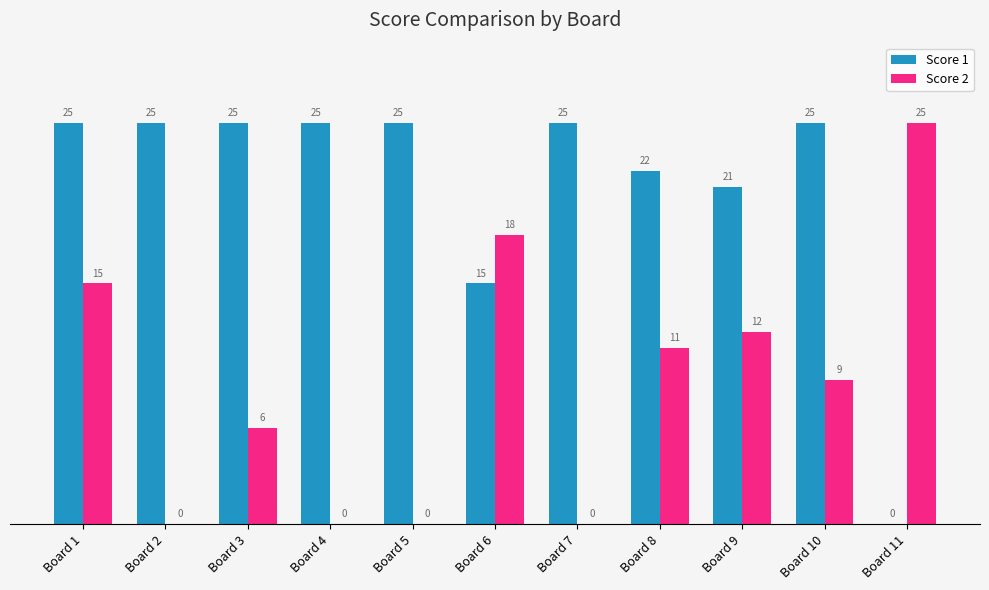

At which category is the sum across all series the highest?

Board 1